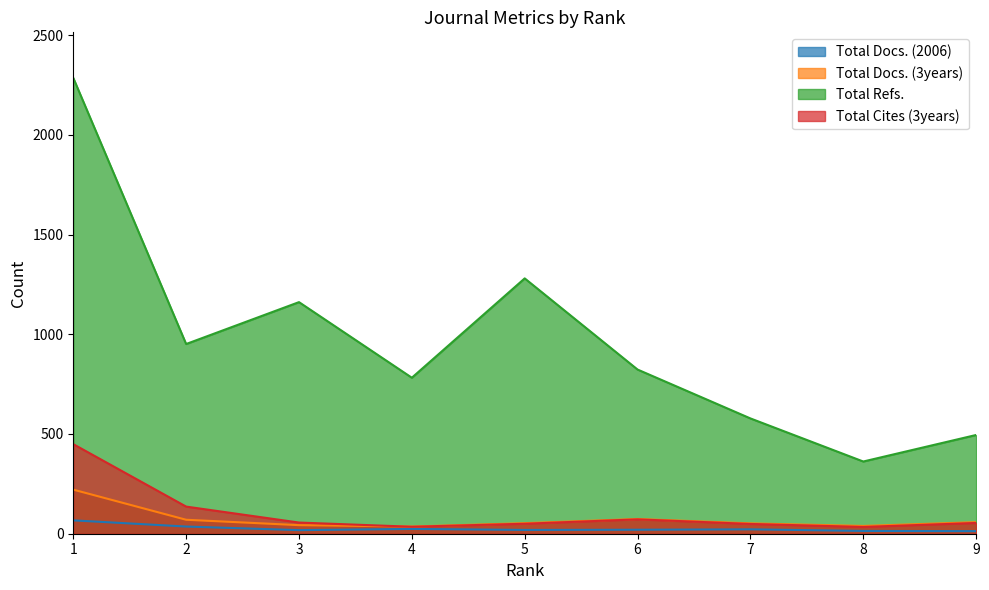

At which category is the sum across all series the highest?

1